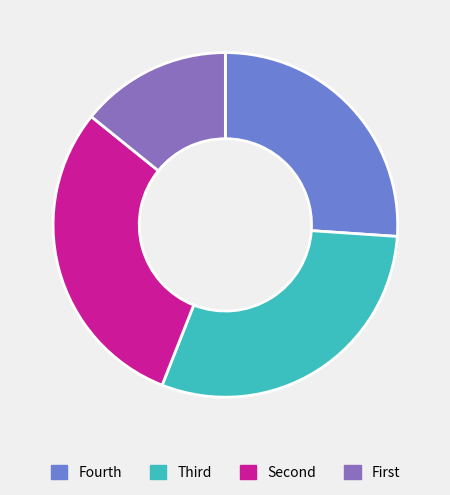

Is there any slice that represents more than half of the pie?

No